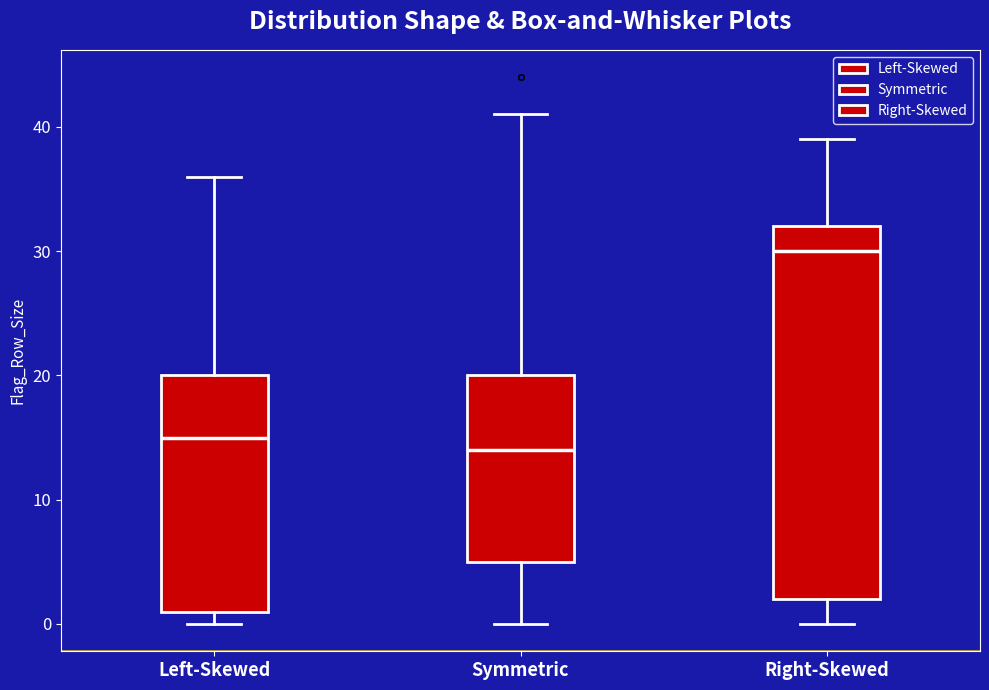

Reading left to right, read every box against the y-axis: the position of its median line, the range the box covers, and the ends of its whiskers. The values are not printed on the chart, so give them approximately, as read against the axis.

Left-Skewed: median 15, box 1 to 20, whiskers 0 to 36
Symmetric: median 14, box 5 to 20, whiskers 0 to 41
Right-Skewed: median 30, box 2 to 32, whiskers 0 to 39